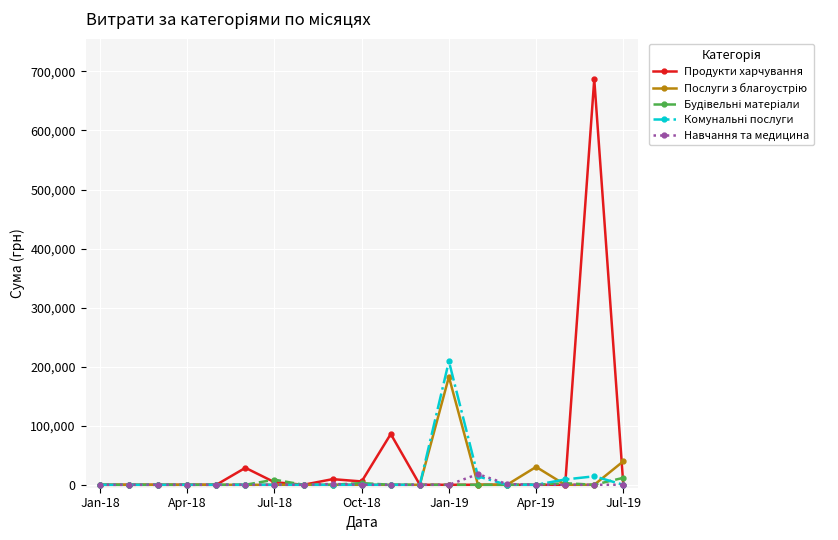

Count the number of categories in the chart.

19